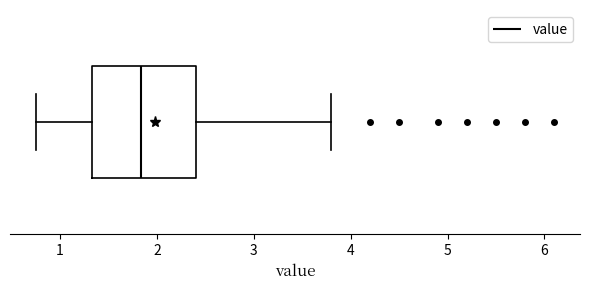

Transcribe this box plot: give where the median line is, the range the box spans, and where the two whiskers end, as read against the x-axis. The values are not printed on the chart, so give them approximately, as read against the axis.

median 1.8, box 1.3 to 2.4, whiskers 0.8 to 3.8